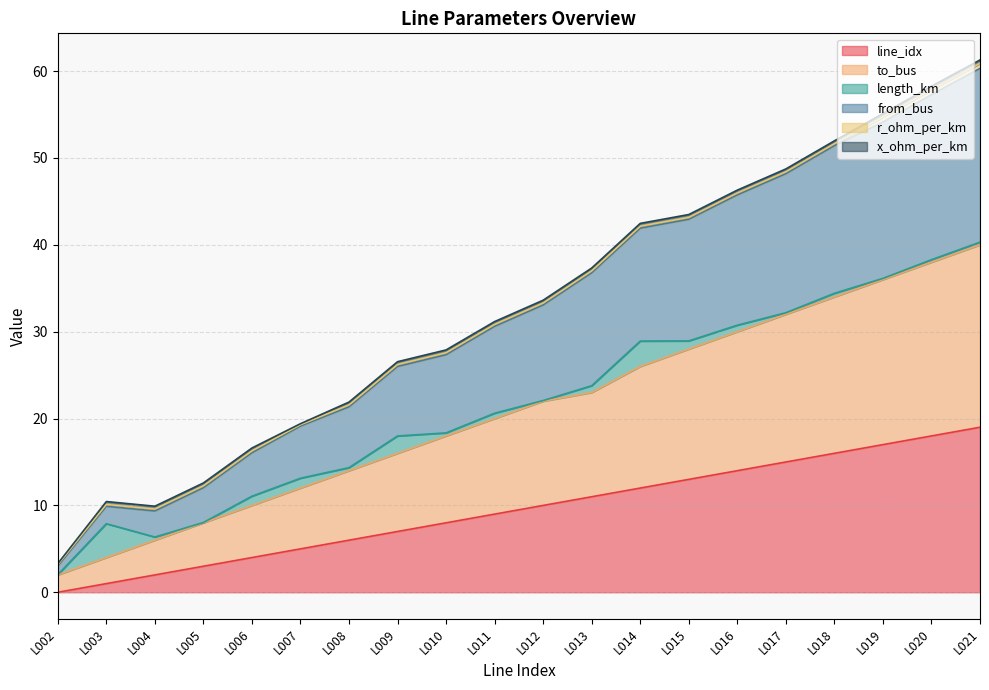

The value of to_bus at L006 is 3.9. True or false?

False